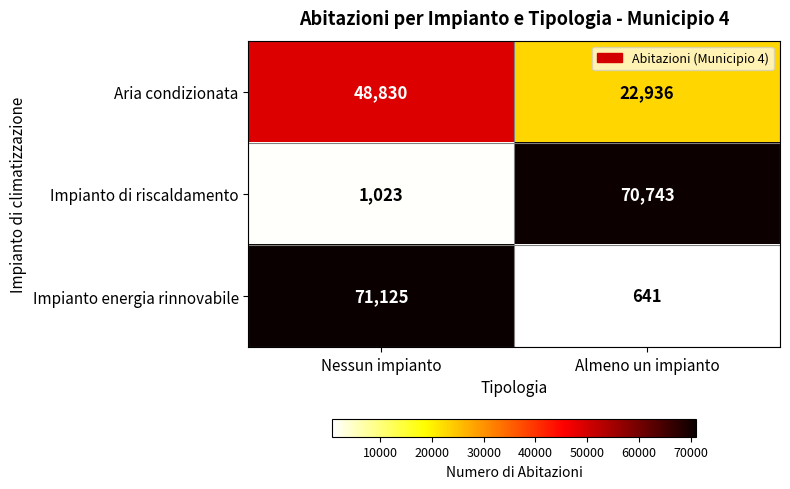

How many data points does each series have?

2